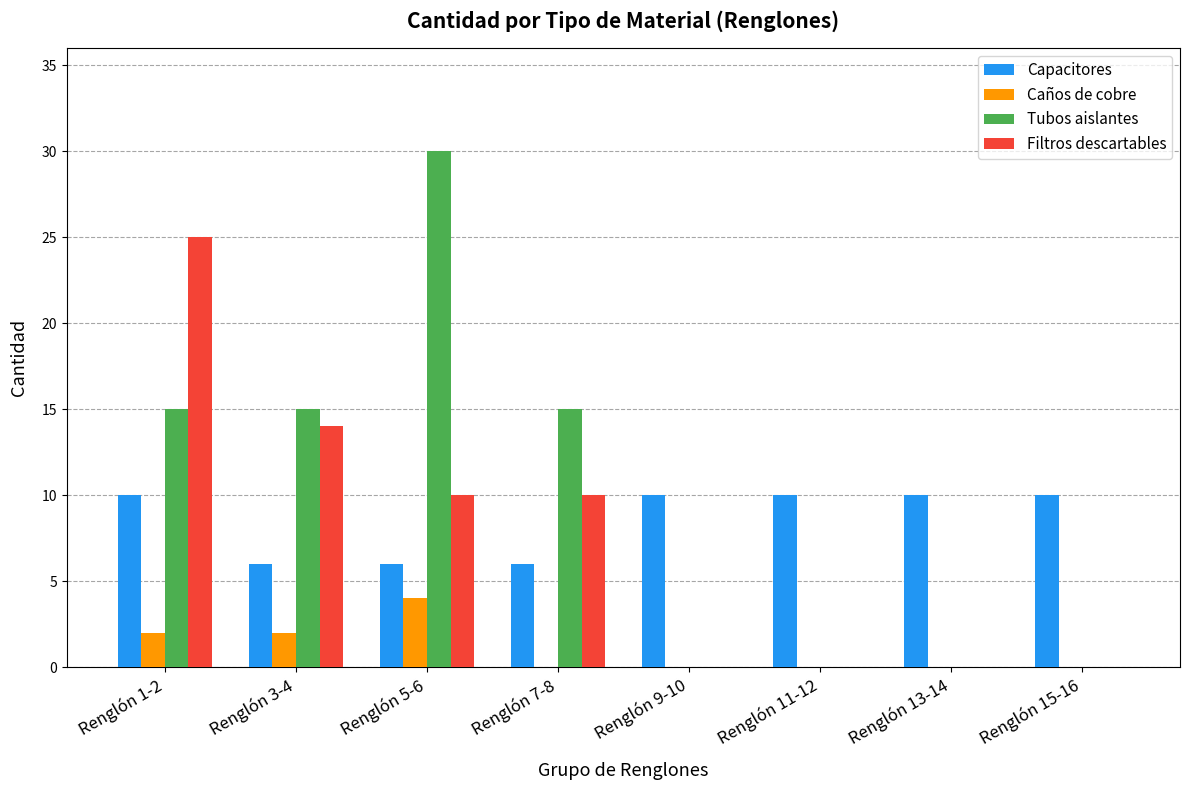

Reading right to left, extract all data points from this chart.

Capacitores: Renglón 15-16=10	Renglón 13-14=10	Renglón 11-12=10	Renglón 9-10=10	Renglón 7-8=6	Renglón 5-6=6	Renglón 3-4=6	Renglón 1-2=10
Caños de cobre: Renglón 15-16=0	Renglón 13-14=0	Renglón 11-12=0	Renglón 9-10=0	Renglón 7-8=0	Renglón 5-6=4	Renglón 3-4=2	Renglón 1-2=2
Tubos aislantes: Renglón 15-16=0	Renglón 13-14=0	Renglón 11-12=0	Renglón 9-10=0	Renglón 7-8=15	Renglón 5-6=30	Renglón 3-4=15	Renglón 1-2=15
Filtros descartables: Renglón 15-16=0	Renglón 13-14=0	Renglón 11-12=0	Renglón 9-10=0	Renglón 7-8=10	Renglón 5-6=10	Renglón 3-4=14	Renglón 1-2=25